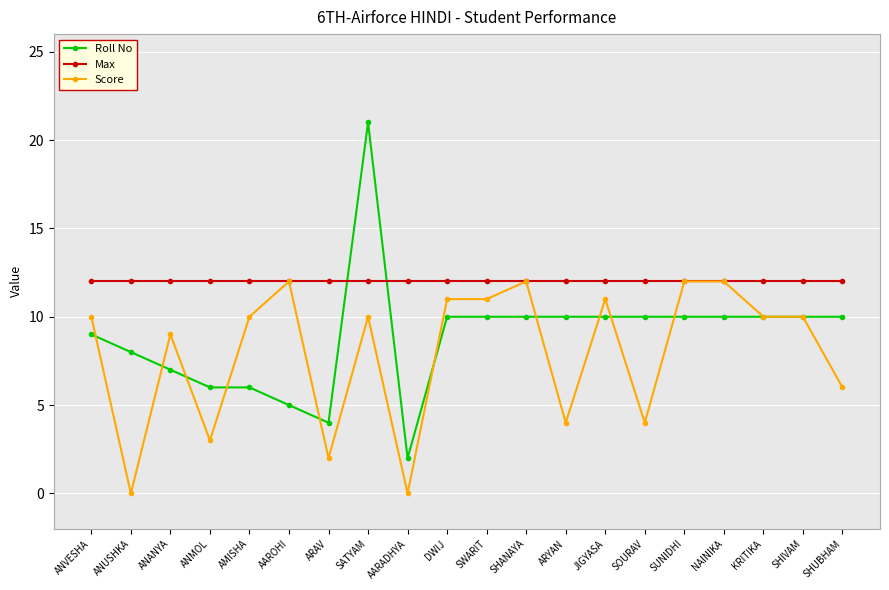

Count the number of data series in this chart.

3